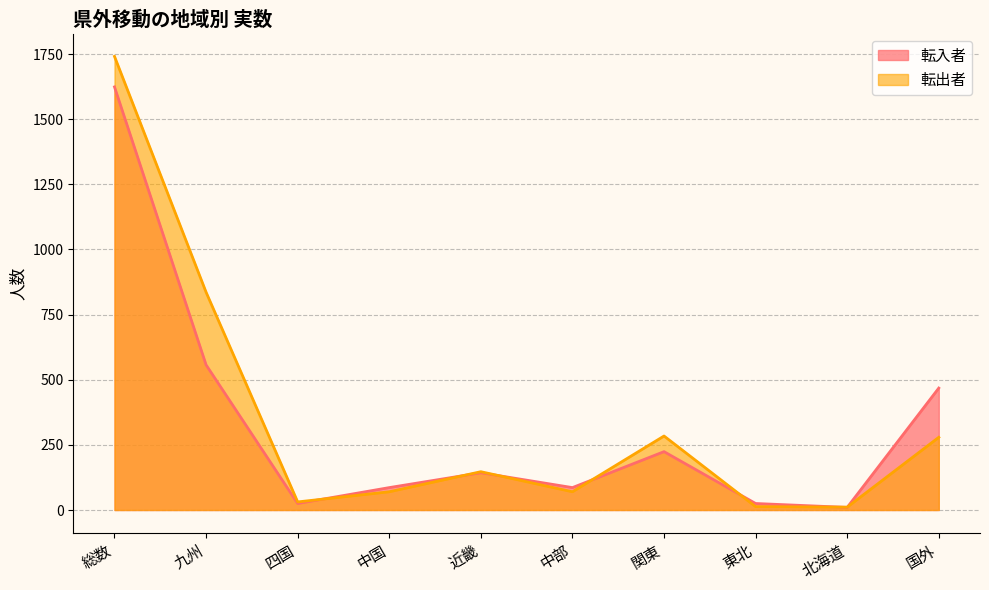

Which series changed the most between 四国 and 中国?

転入者